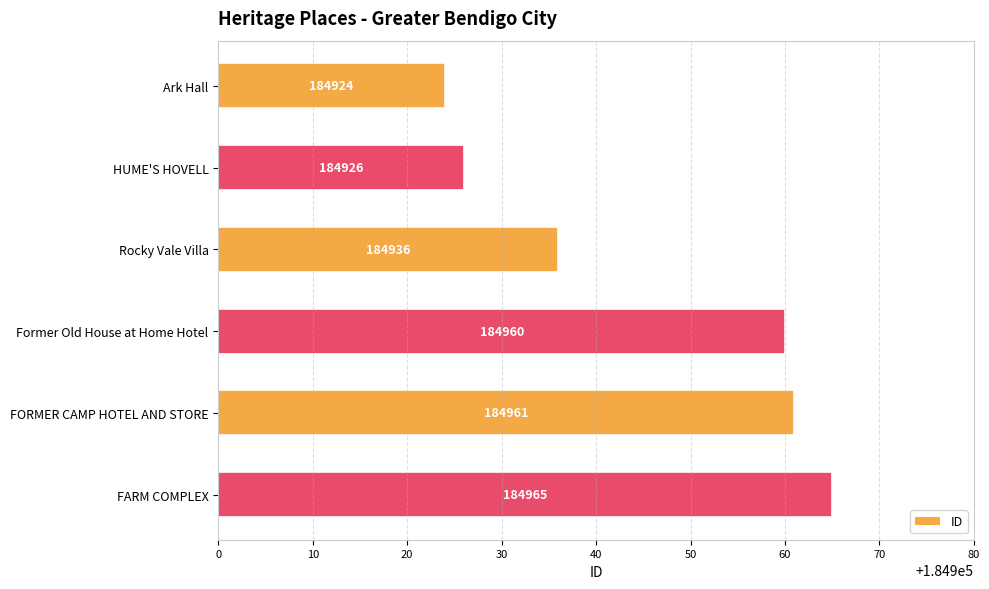

Reading top to bottom, what are all the values shown in this chart?

Ark Hall=184924	HUME'S HOVELL=184926	Rocky Vale Villa=184936	Former Old House at Home Hotel=184960	FORMER CAMP HOTEL AND STORE=184961	FARM COMPLEX=184965